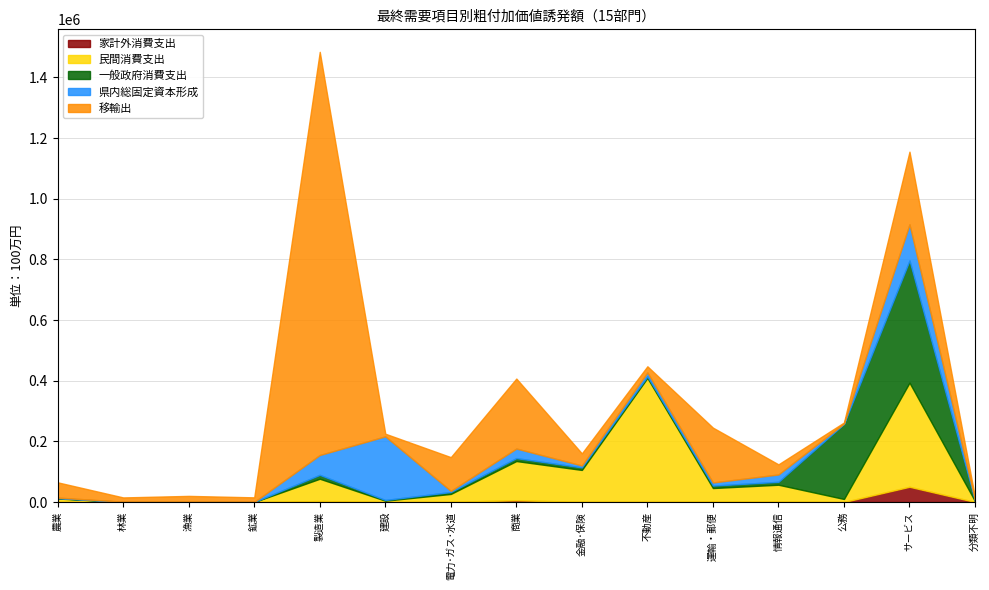

What position from the left is 農業?

1